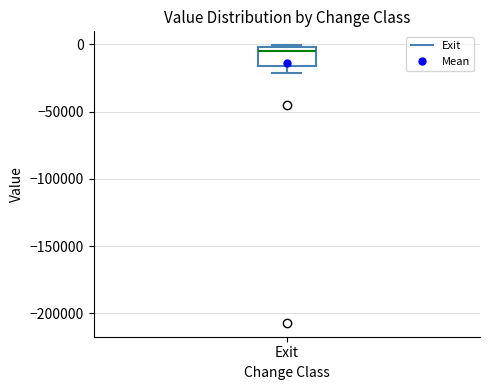

Read this box plot against the y-axis: the position of the median line, the range covered by the box, and the ends of both whiskers. The values are not printed on the chart, so give them approximately, as read against the axis.

median -5000, box -15000 to 0, whiskers -20000 to 0